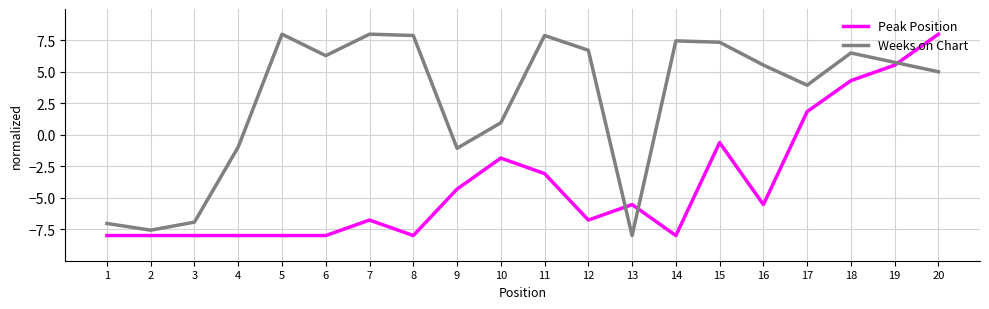

Which category has the highest value in the Peak Position series?

20